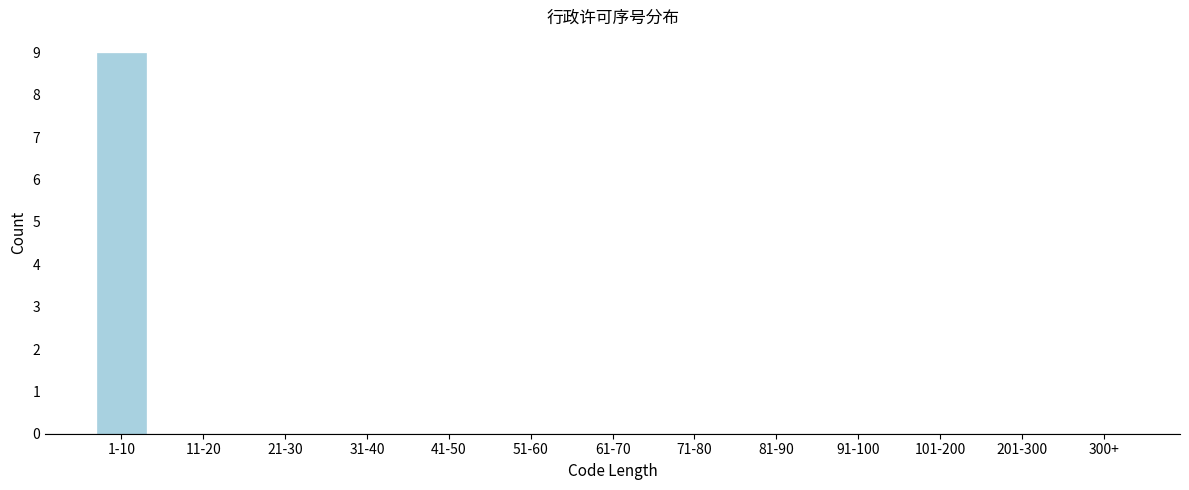

Reading left to right, transcribe all the data shown in this chart.

1-10=9	11-20=0	21-30=0	31-40=0	41-50=0	51-60=0	61-70=0	71-80=0	81-90=0	91-100=0	101-200=0	201-300=0	300+=0